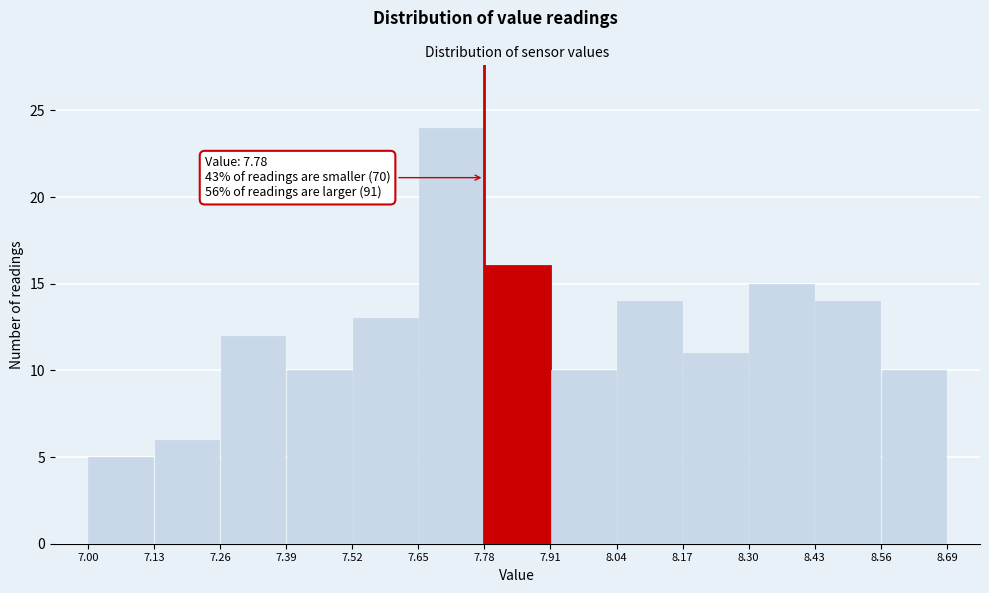

Over which range of the x-axis is the bar tallest?

7.65 to 7.78